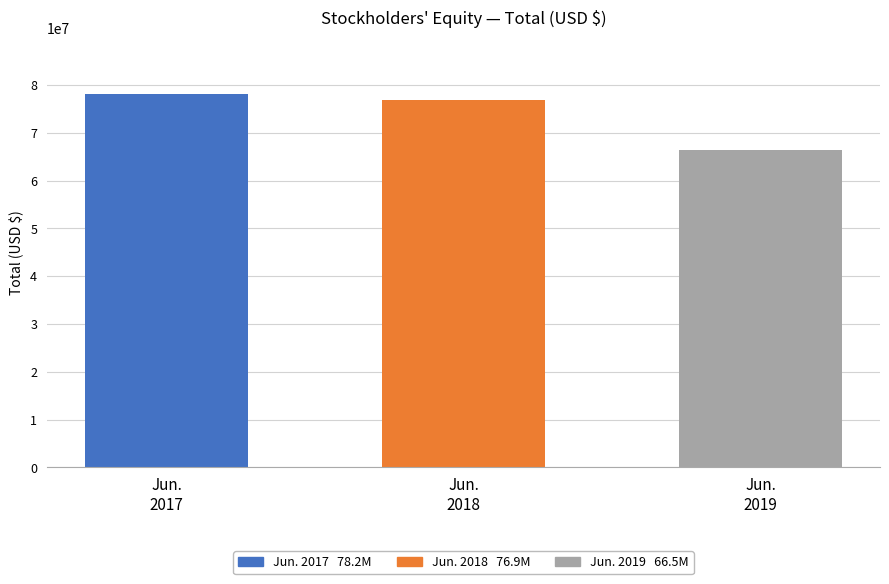

List the labels in order of value, largest first.

Jun. 2017, Jun. 2018, Jun. 2019